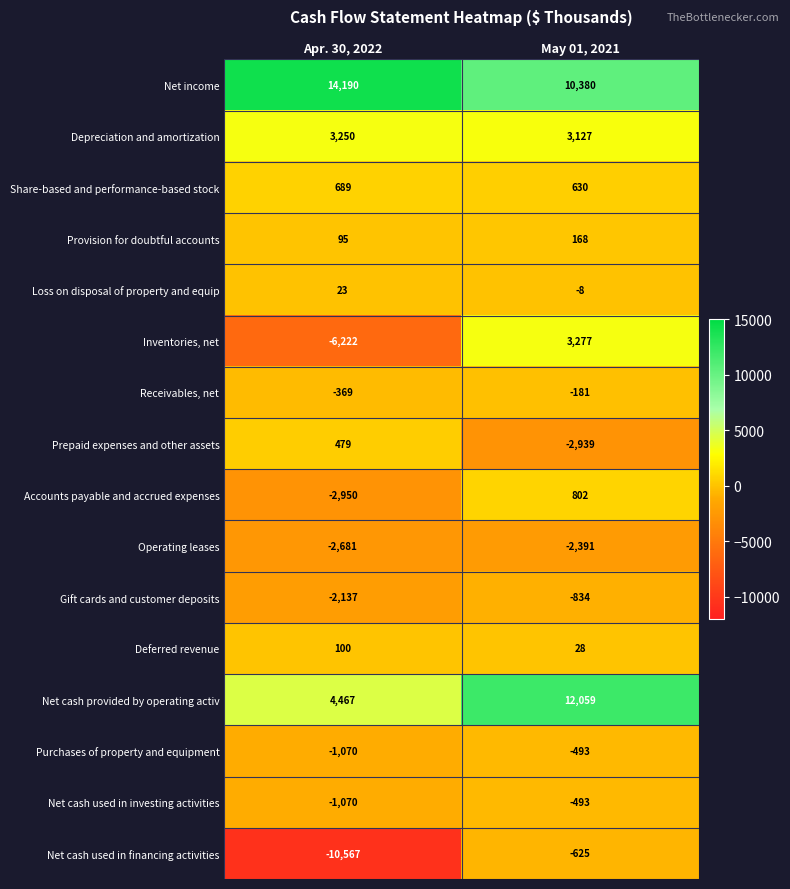

The value of Share-based and performance-based stock at May 01, 2021 is 904. True or false?

False